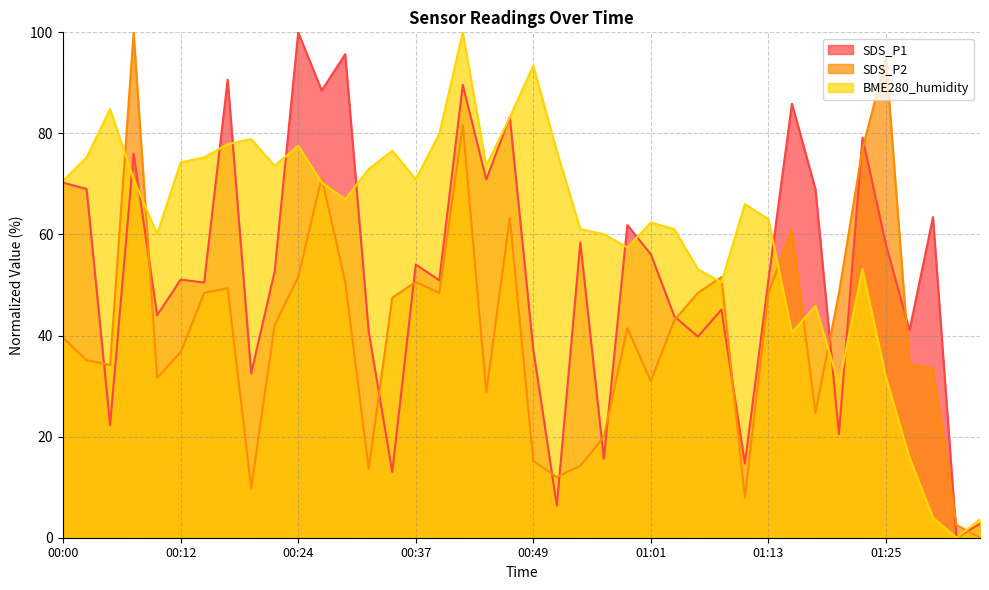

What is the difference between the SDS_P2 values at 01:28 and 00:17?

15.2